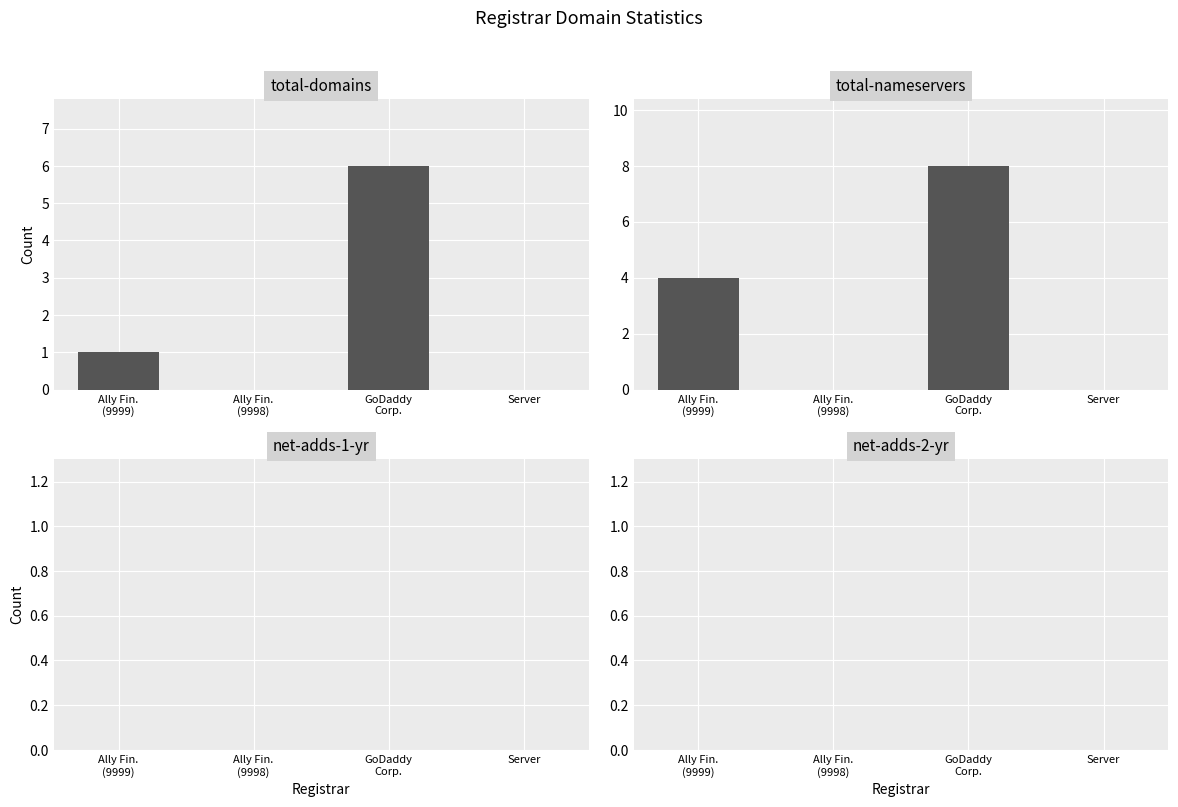

Rank the series by their maximum value, from lowest to highest.

net-adds-1-yr, net-adds-2-yr, total-domains, total-nameservers